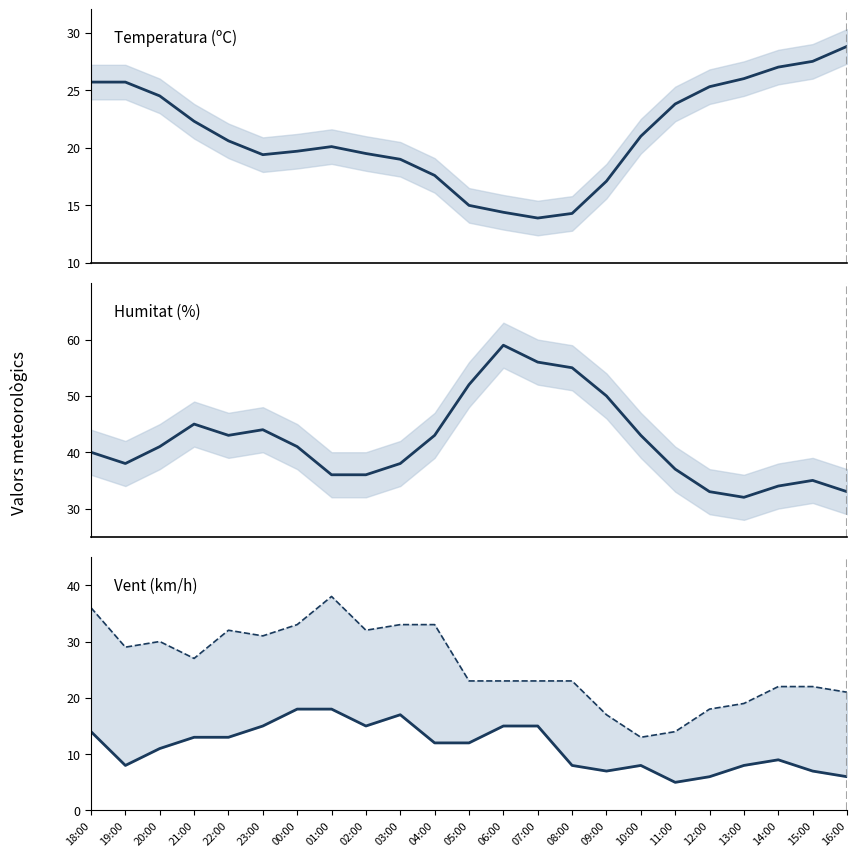

What is the average value of the Velocitat del vent (km/h) series?

11.3